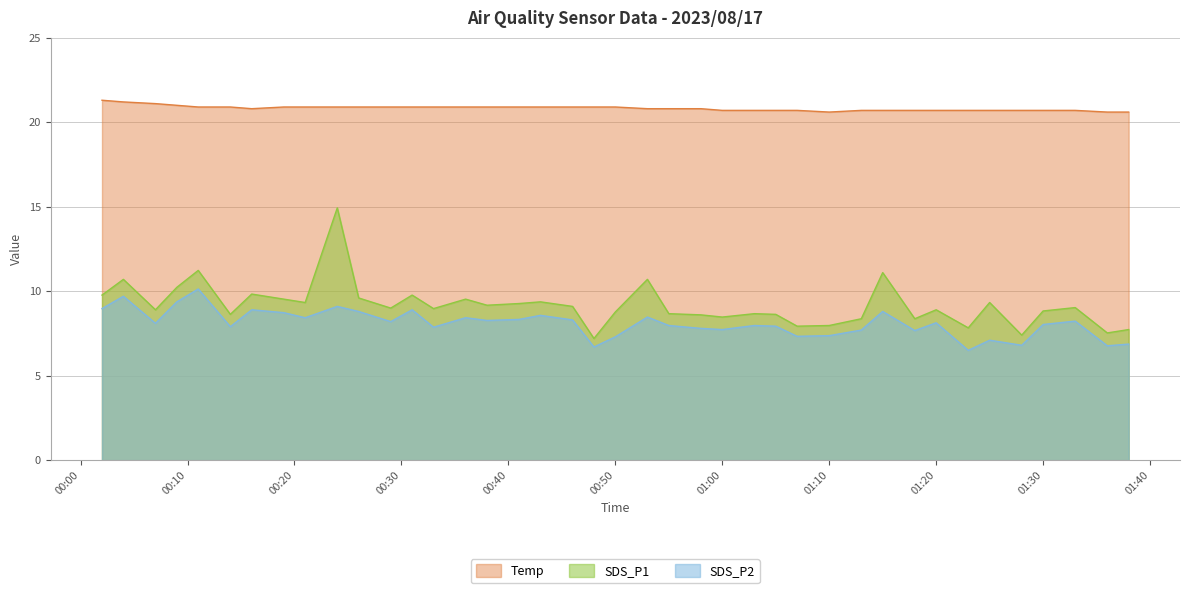

How many lines are shown in the chart?

3